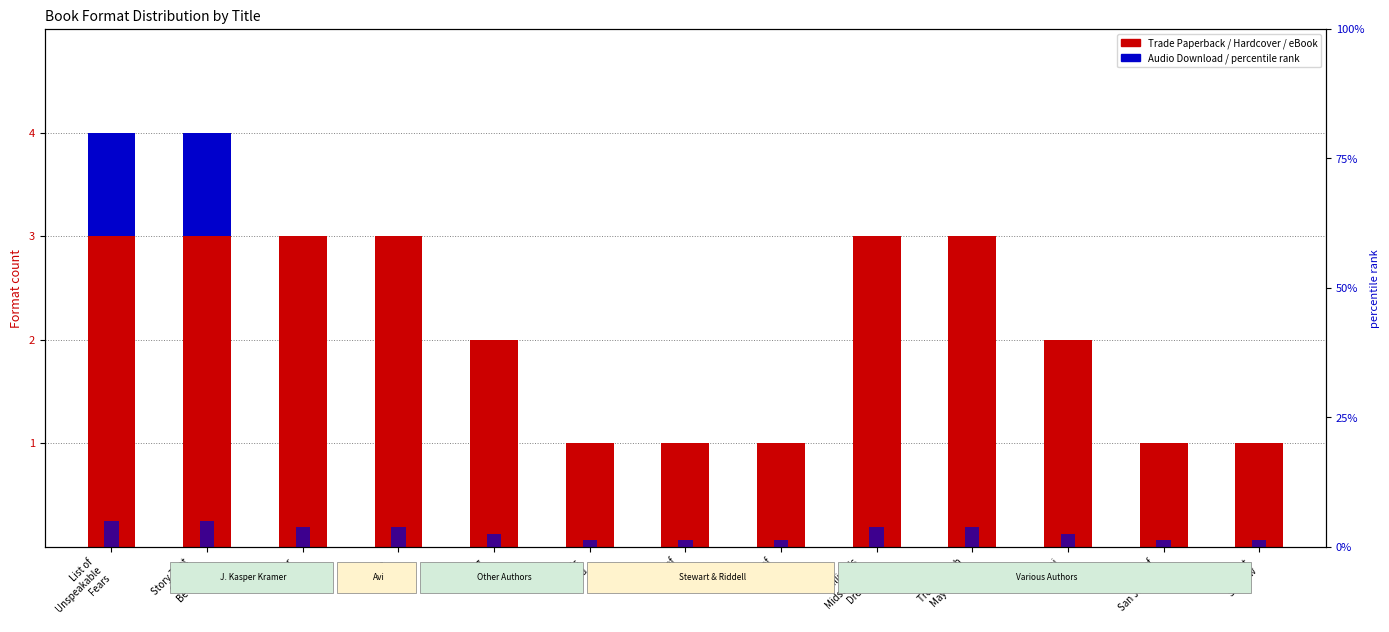

At which label does percentile rank within the sample first exceed 2?

List of
Unspeakable
Fears